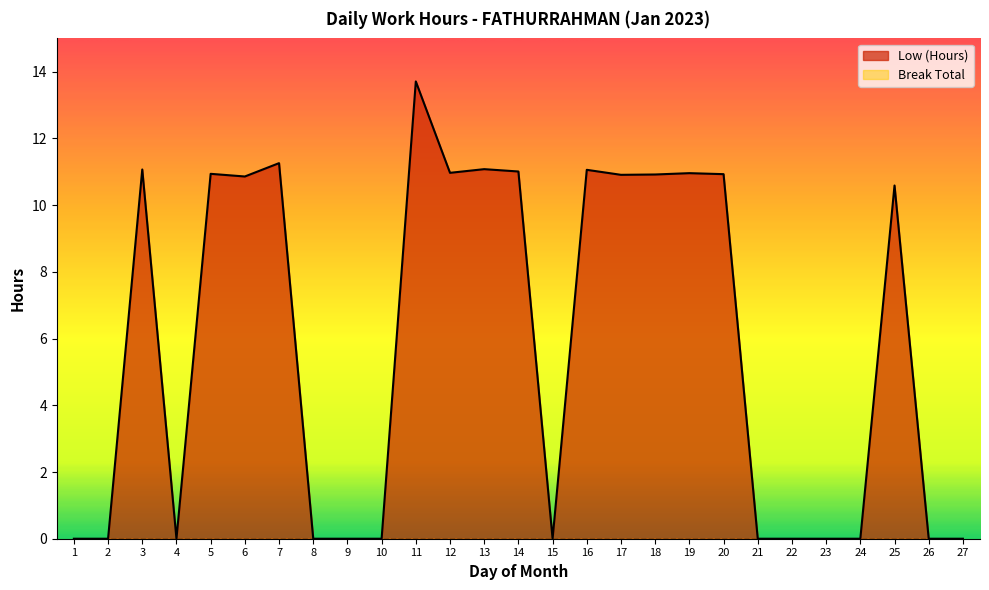

Is it true that the value at 1 is 0.0?

True